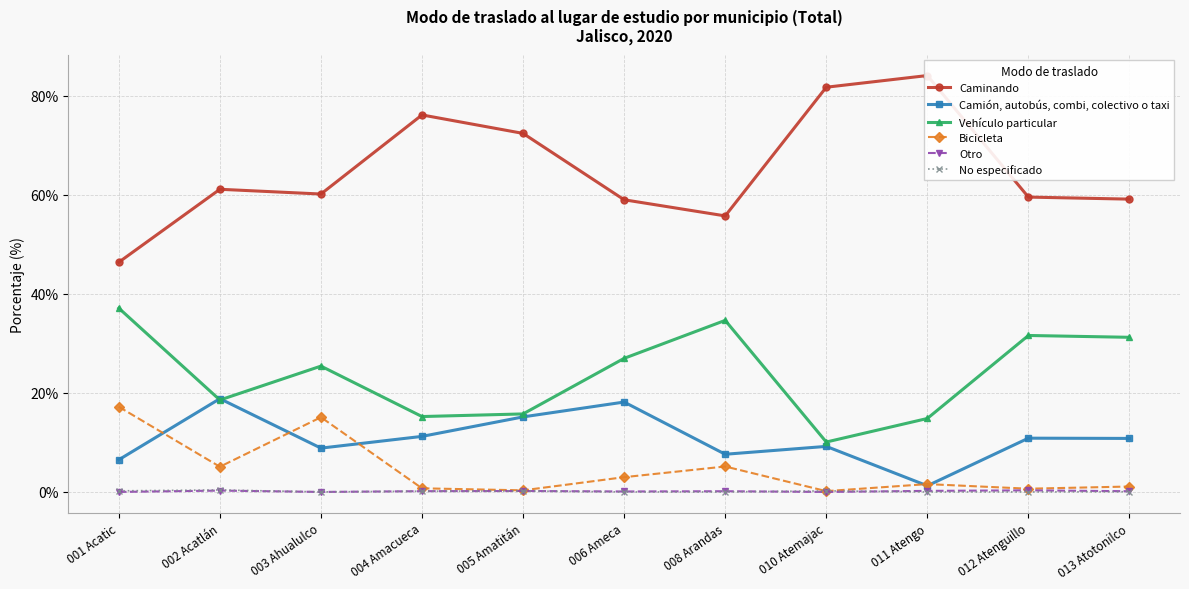

Between 003 Ahualulco and 010 Atemajac, which series saw the biggest shift?

Caminando